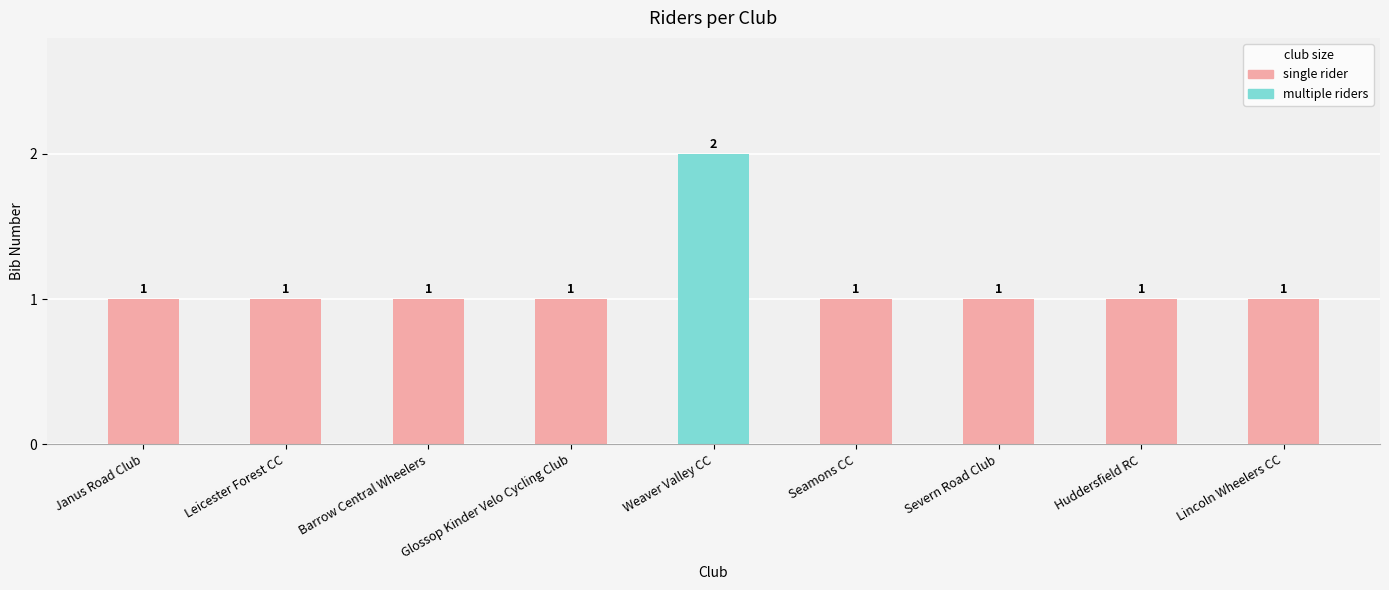

What is the greatest value displayed?

2